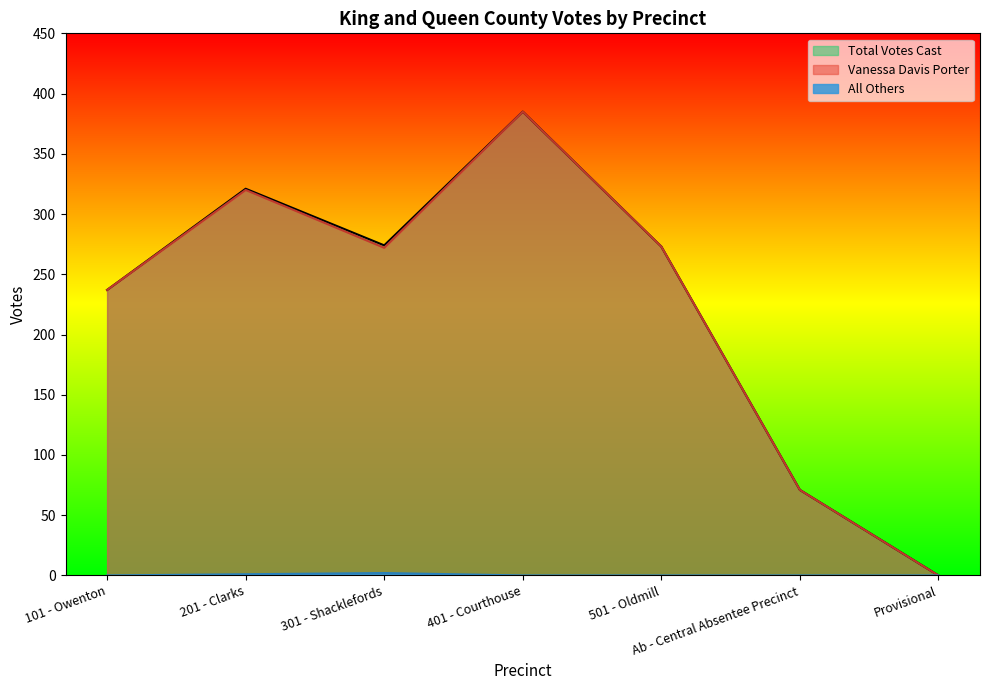

At 501 - Oldmill, list the series in order from smallest to largest.

All Others, Vanessa Davis Porter, Total Votes Cast